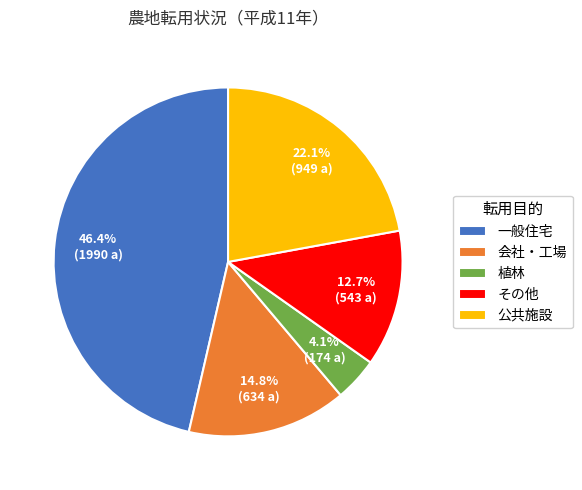

How many segments does this pie chart have?

5